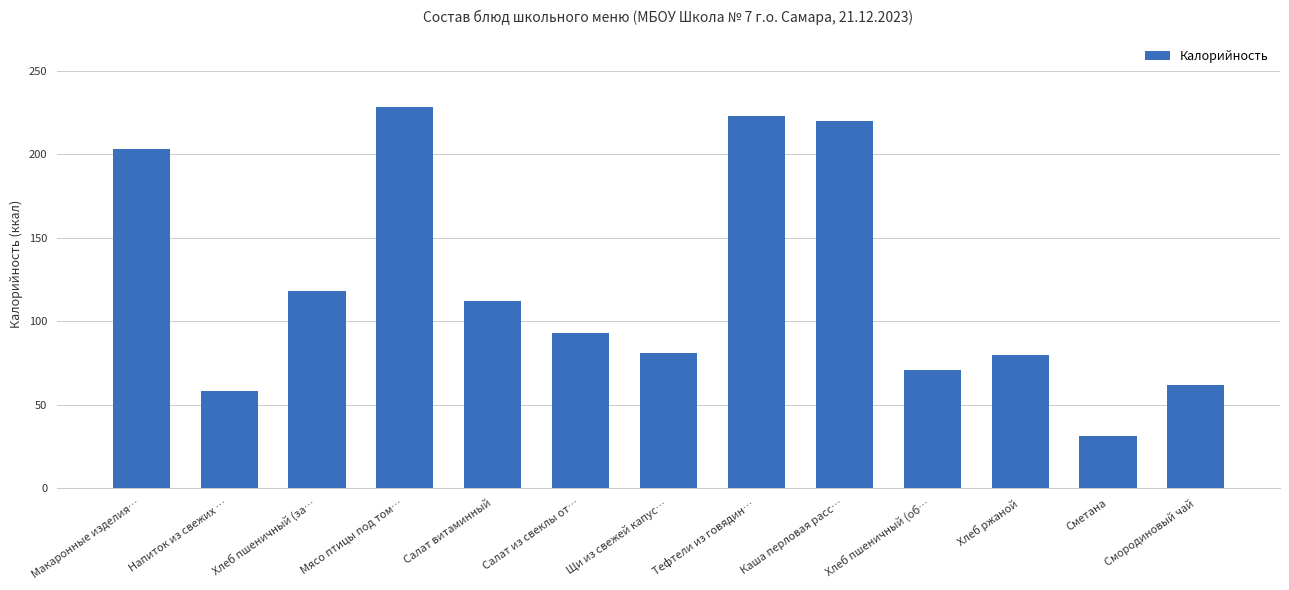

Does the chart contain any negative values?

No